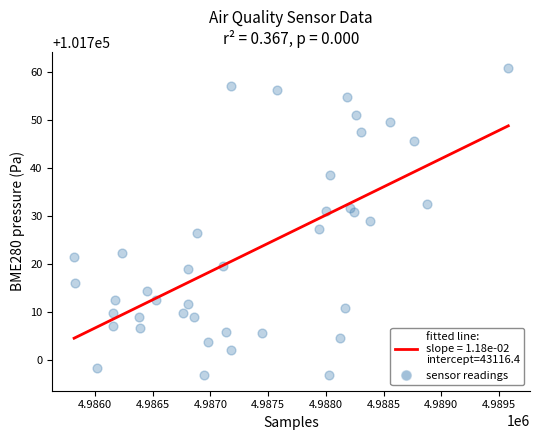

What is the range of Y values (max minus min)?

64.1